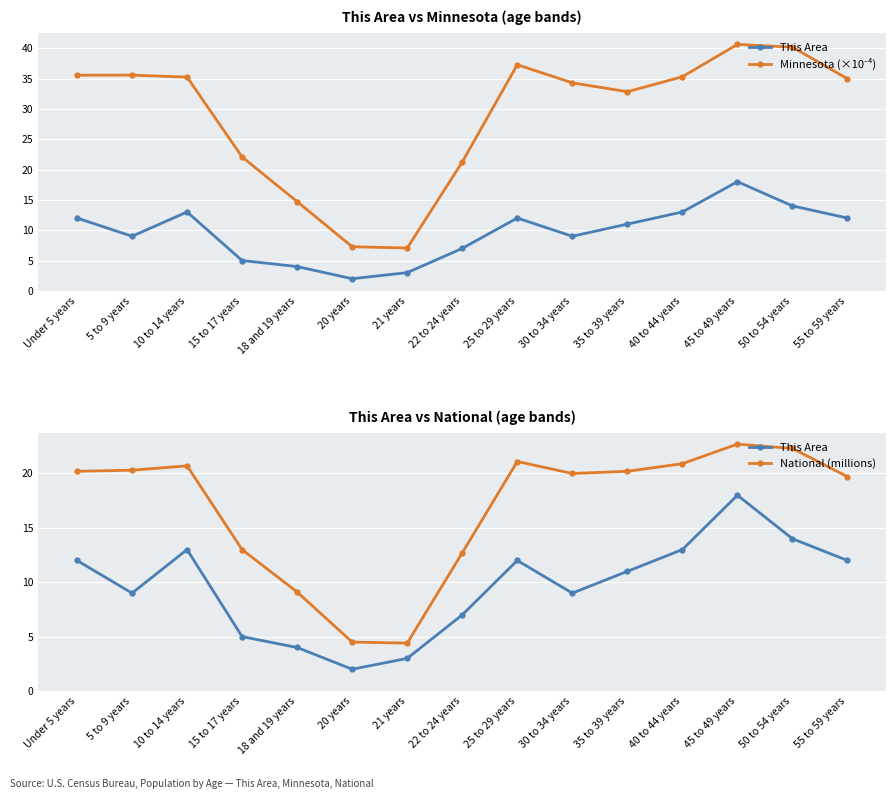

Reading right to left, extract all data points from this chart.

This Area: 55 to 59 years=12.0	50 to 54 years=14.0	45 to 49 years=18.0	40 to 44 years=13.0	35 to 39 years=11.0	30 to 34 years=9.0	25 to 29 years=12.0	22 to 24 years=7.0	21 years=3.0	20 years=2.0	18 and 19 years=4.0	15 to 17 years=5.0	10 to 14 years=13.0	5 to 9 years=9.0	Under 5 years=12.0
Minnesota (×10⁻⁴): 55 to 59 years=35.0	50 to 54 years=40.2	45 to 49 years=40.6	40 to 44 years=35.3	35 to 39 years=32.8	30 to 34 years=34.3	25 to 29 years=37.3	22 to 24 years=21.2	21 years=7.1	20 years=7.3	18 and 19 years=14.7	15 to 17 years=22.1	10 to 14 years=35.2	5 to 9 years=35.6	Under 5 years=35.6
National (millions): 55 to 59 years=19.7	50 to 54 years=22.3	45 to 49 years=22.7	40 to 44 years=20.9	35 to 39 years=20.2	30 to 34 years=20.0	25 to 29 years=21.1	22 to 24 years=12.7	21 years=4.4	20 years=4.5	18 and 19 years=9.1	15 to 17 years=13.0	10 to 14 years=20.7	5 to 9 years=20.3	Under 5 years=20.2